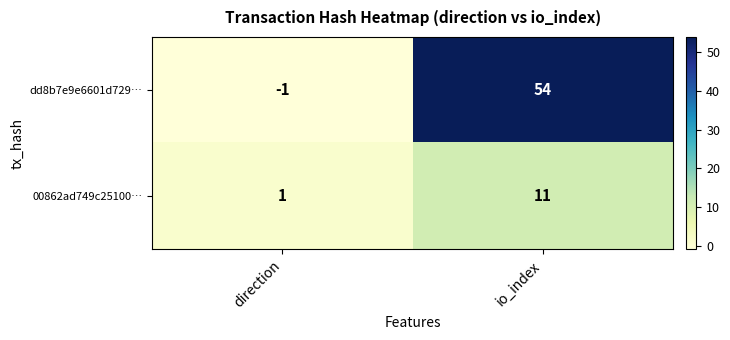

What is the difference between the maximum and minimum values in the dd8b7e9e6601d729… series?

55